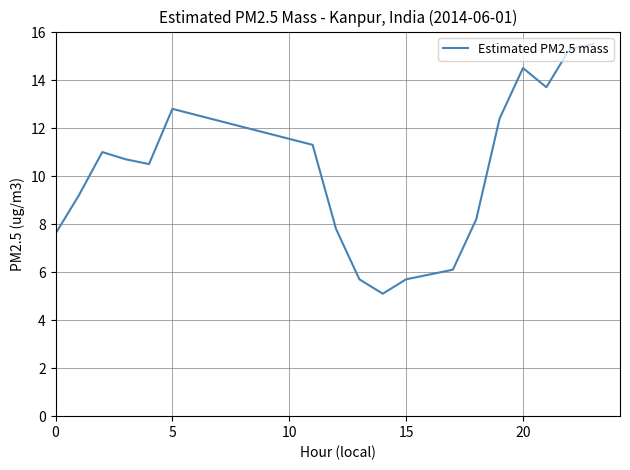

What is the minimum value shown in the chart?

5.1